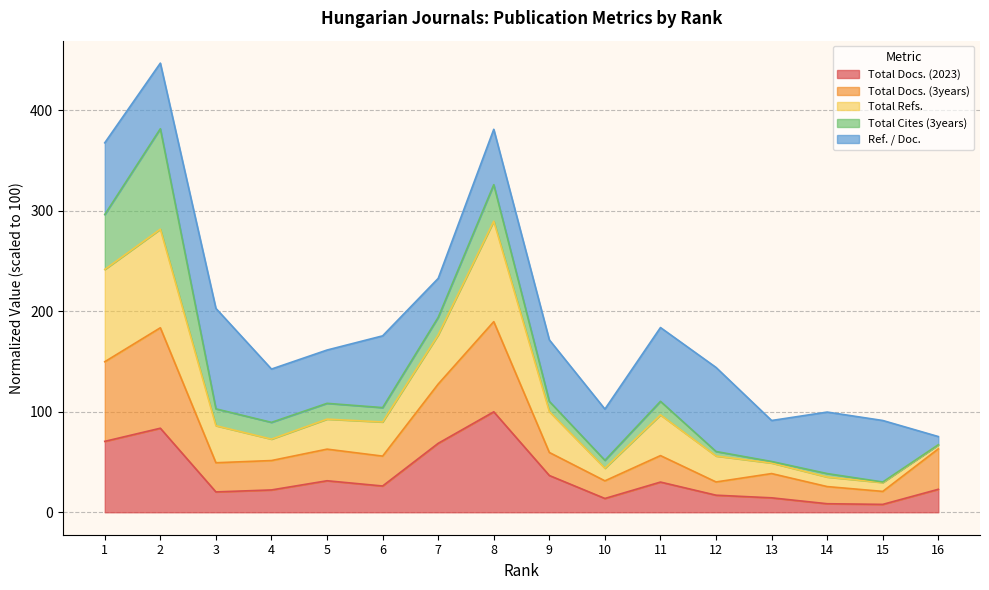

Is the value of Total Docs. (2023) at 9 greater than the value of Total Refs. at 7?

No